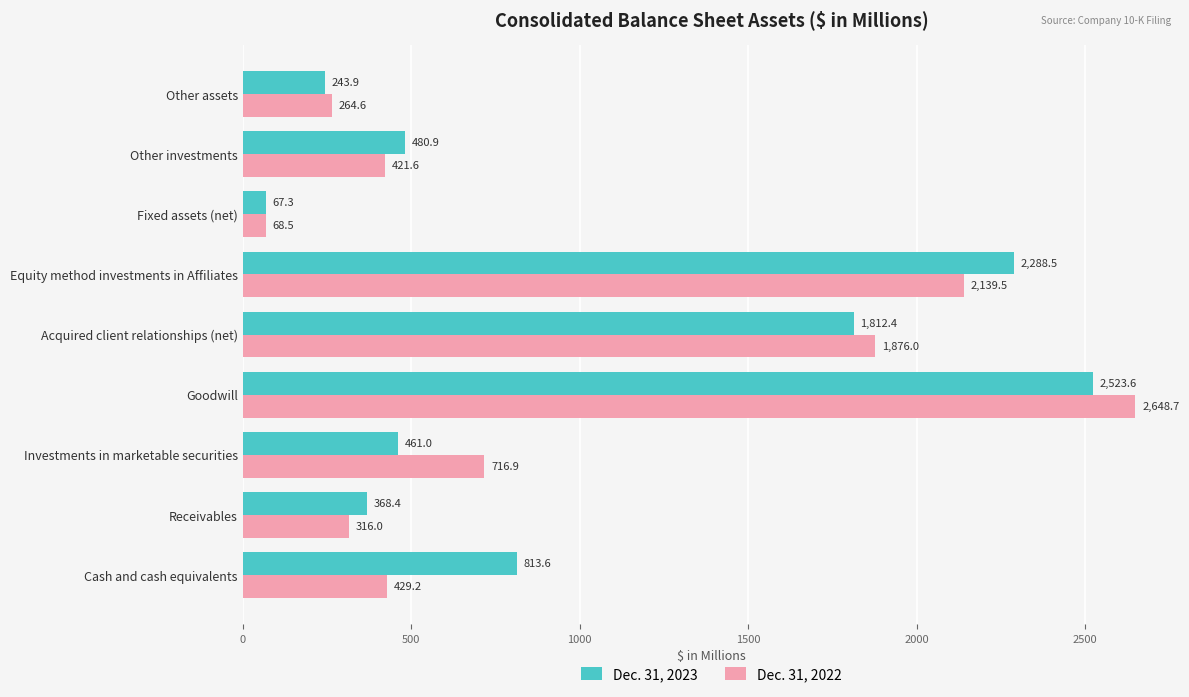

Between Receivables and Goodwill, which series saw the biggest shift?

Dec. 31, 2022